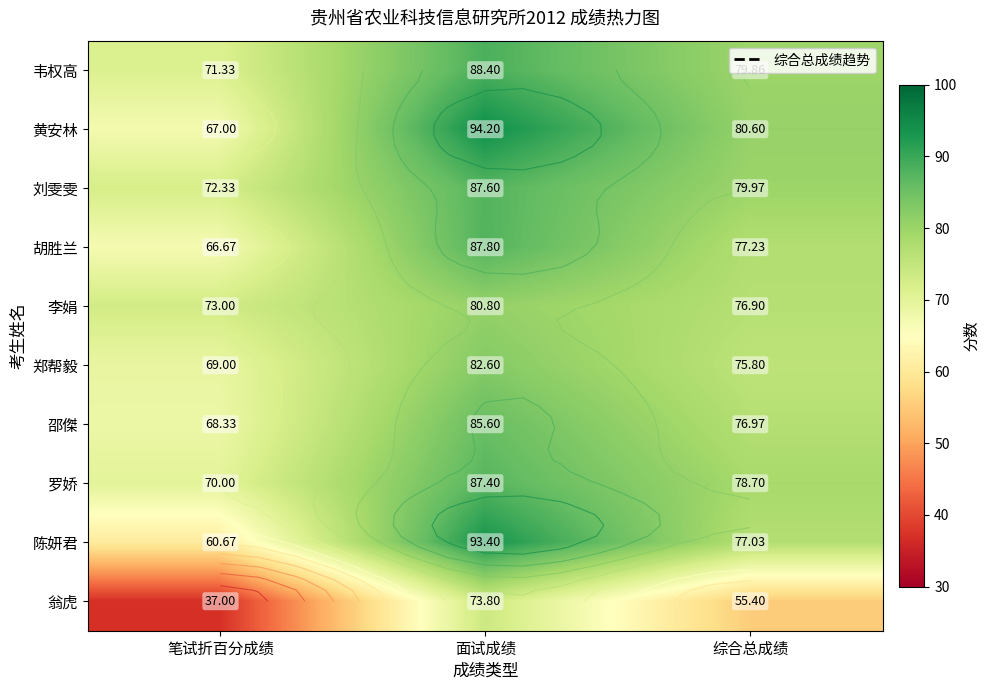

How many values in the 刘雯雯 series are below 79?

1